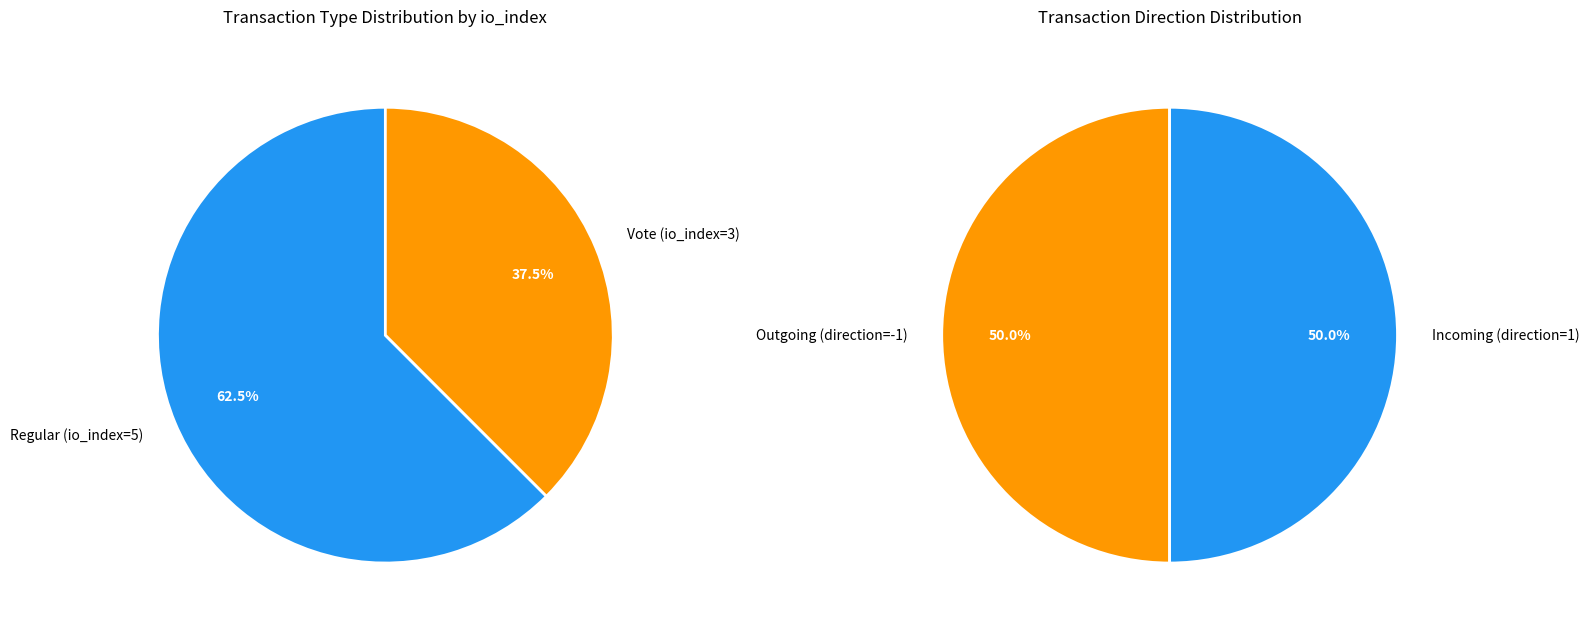

Which has a higher value, Regular (io_index=5) or Vote (io_index=3)?

Regular (io_index=5)